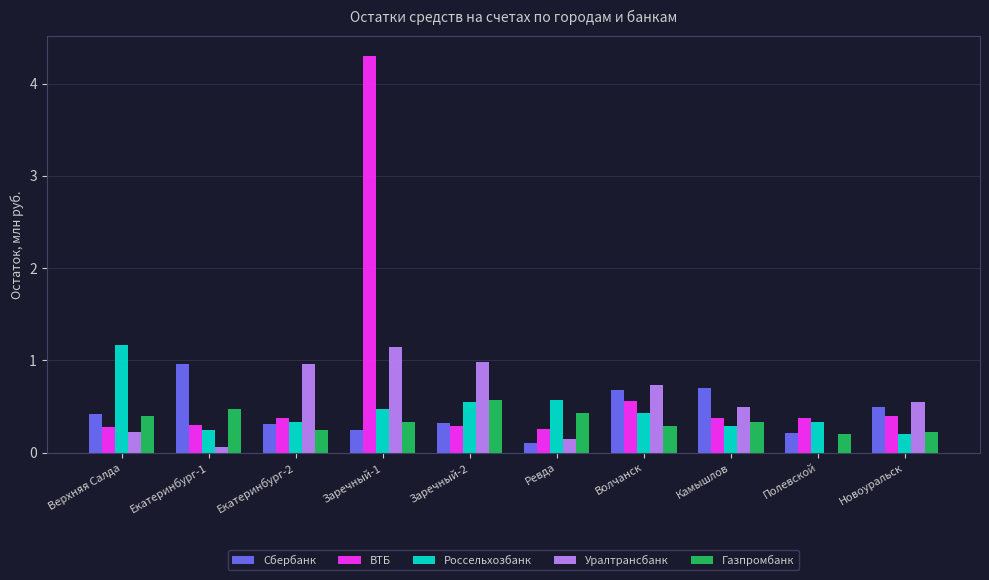

What is the approximate value of Сбербанк at Волчанск?

0.7